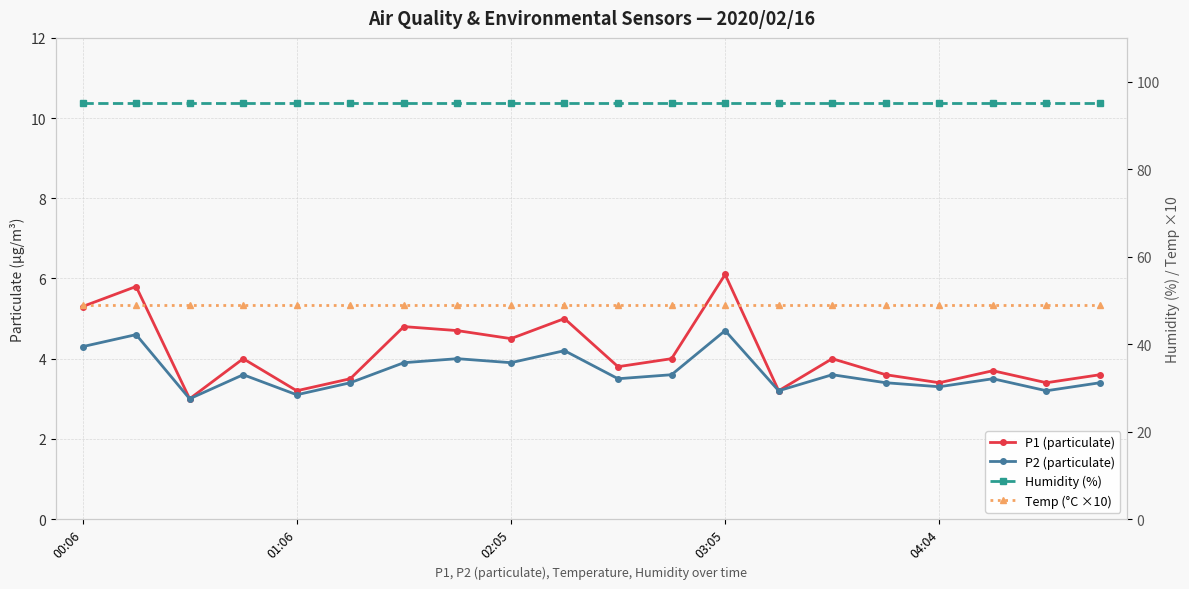

Rank the series at 10 from lowest to highest value.

P2 (particulate), P1 (particulate), Temp (°C ×10), Humidity (%)